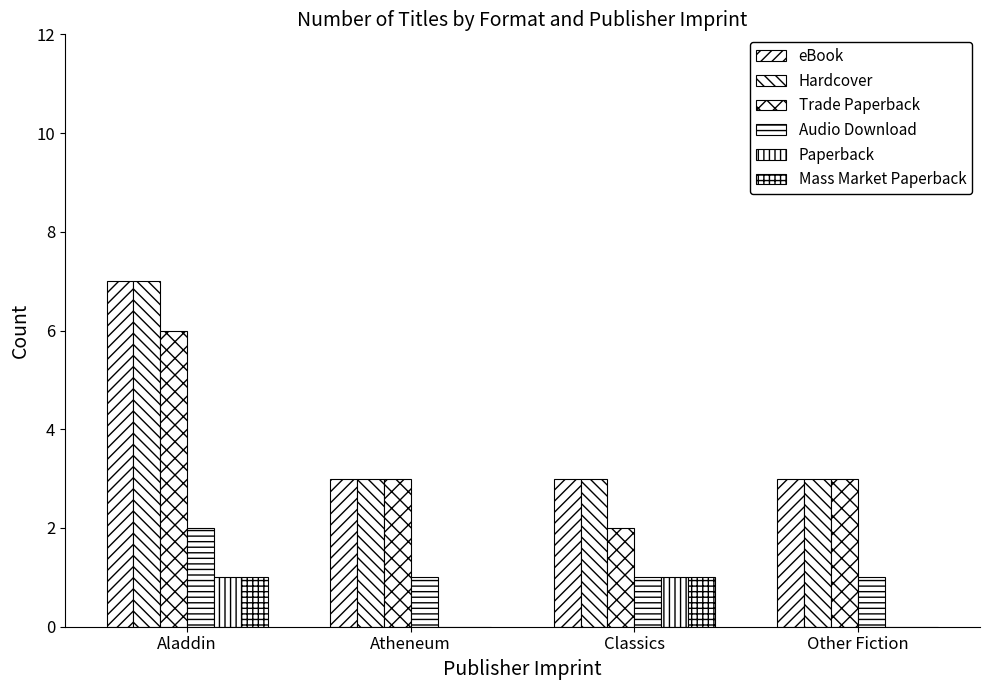

Is it true that Audio Download equals 2 at Aladdin?

True